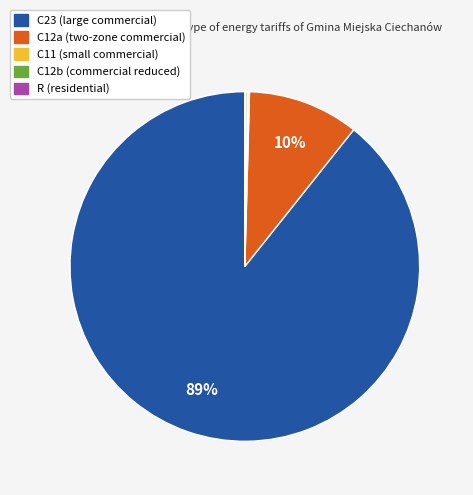

What percentage is the C12a slice, to the nearest percent?

10%